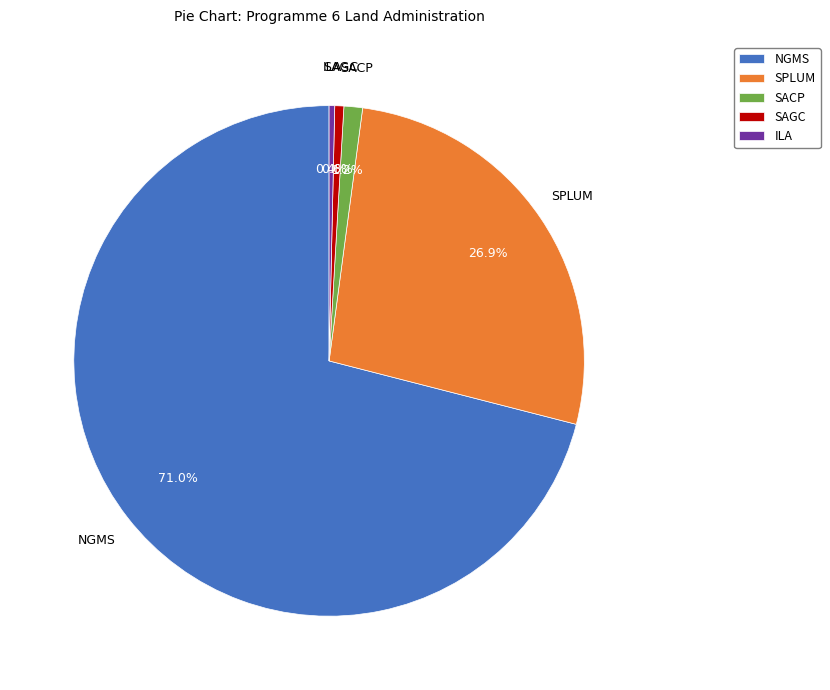

What is the ratio of the value at SPLUM to the value at SAGC?

47.0